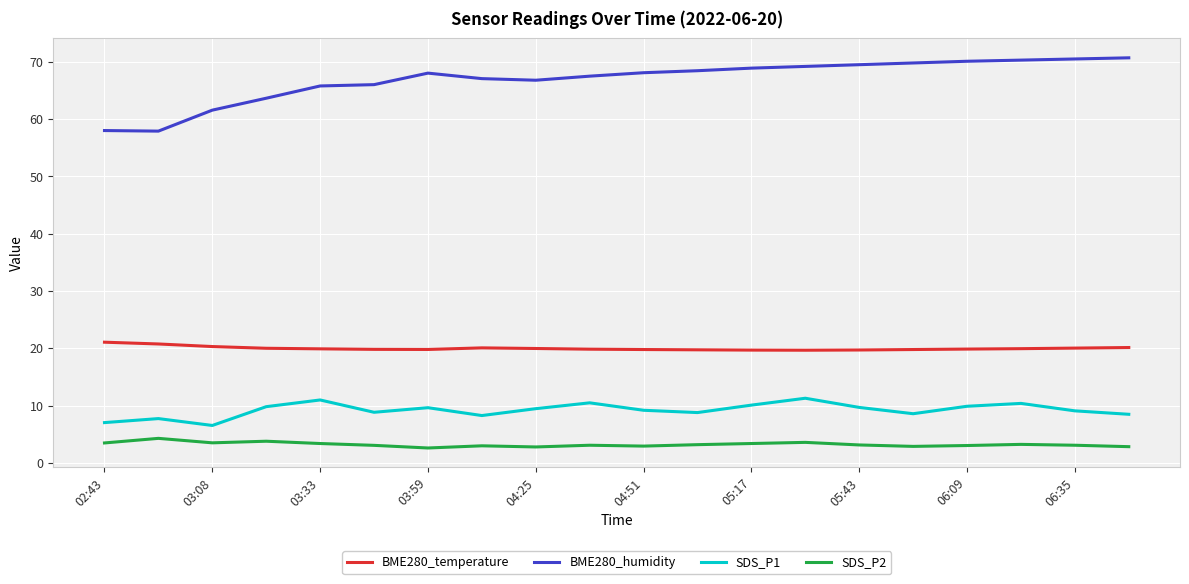

Which series has the largest range (max minus min)?

BME280_humidity